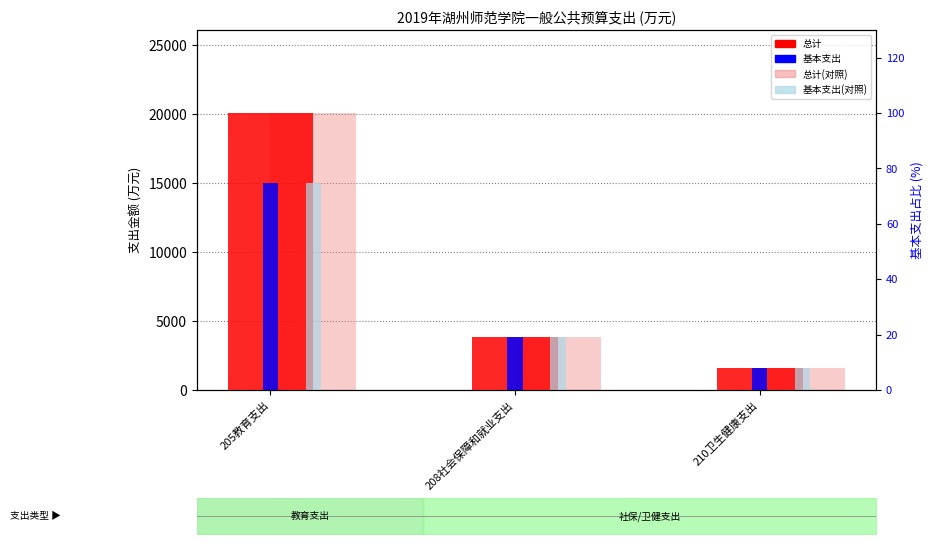

At which label does 总计 first exceed 3876?

205教育支出